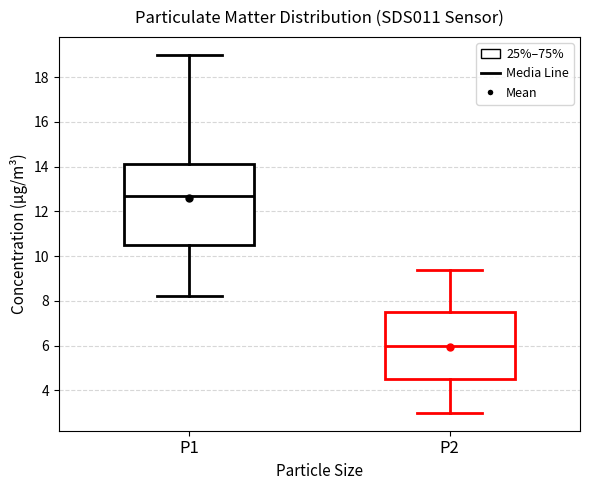

Reading left to right, transcribe this box plot: for each box, give where its median line is, the range the box spans, and where its two whiskers end, as read against the y-axis. The values are not printed on the chart, so give them approximately, as read against the axis.

P1: median 12.8, box 10.6 to 14.2, whiskers 8.2 to 19.0
P2: median 6.0, box 4.6 to 7.6, whiskers 3.0 to 9.4